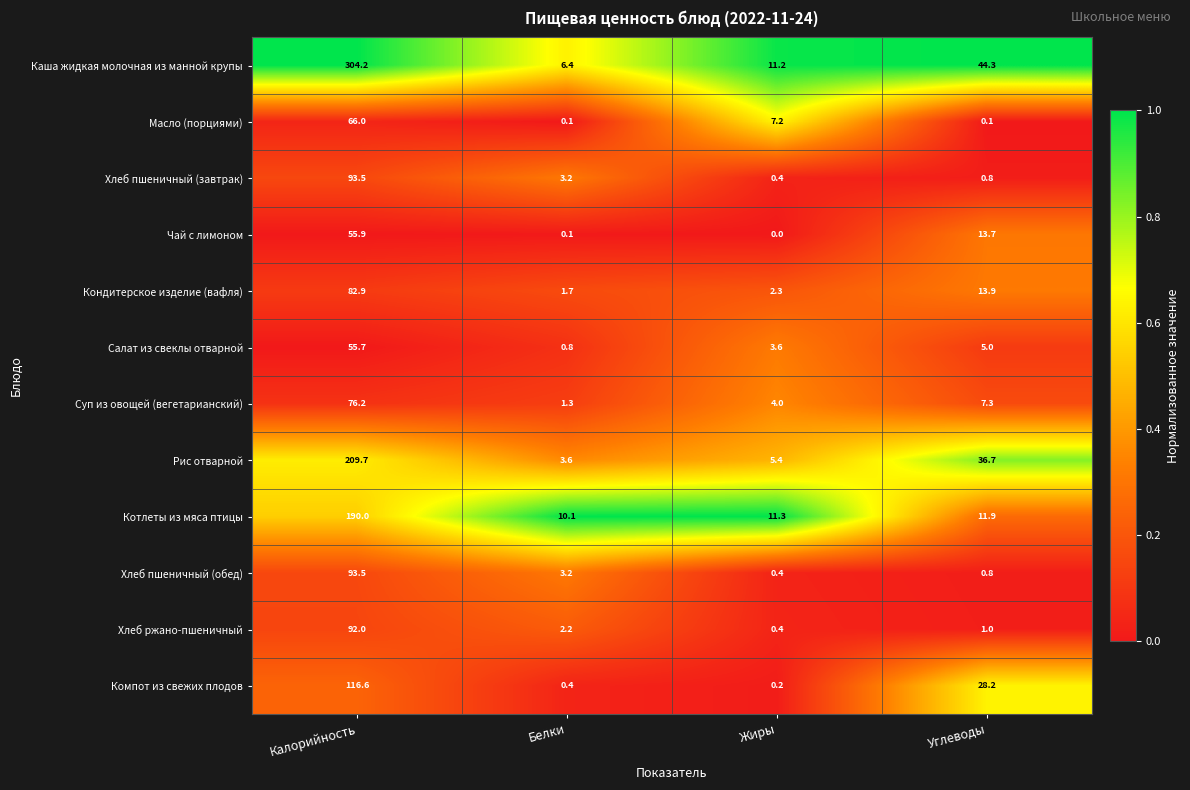

Which series has the widest spread of values?

Каша жидкая молочная из манной крупы